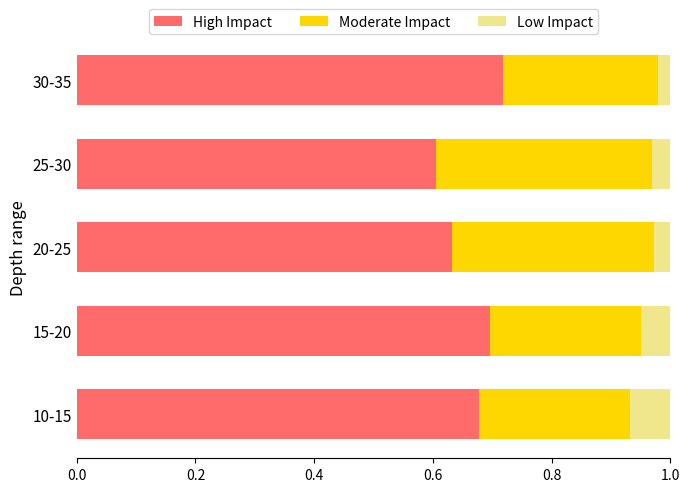

Is it true that High Impact equals 0.3 at 20-25?

False